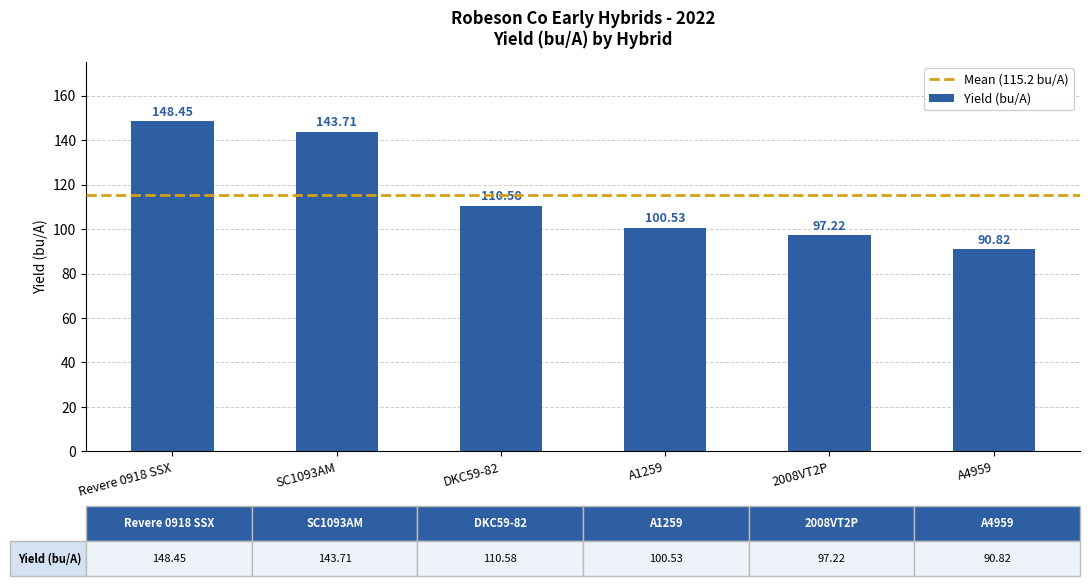

How many bars are there in total?

6